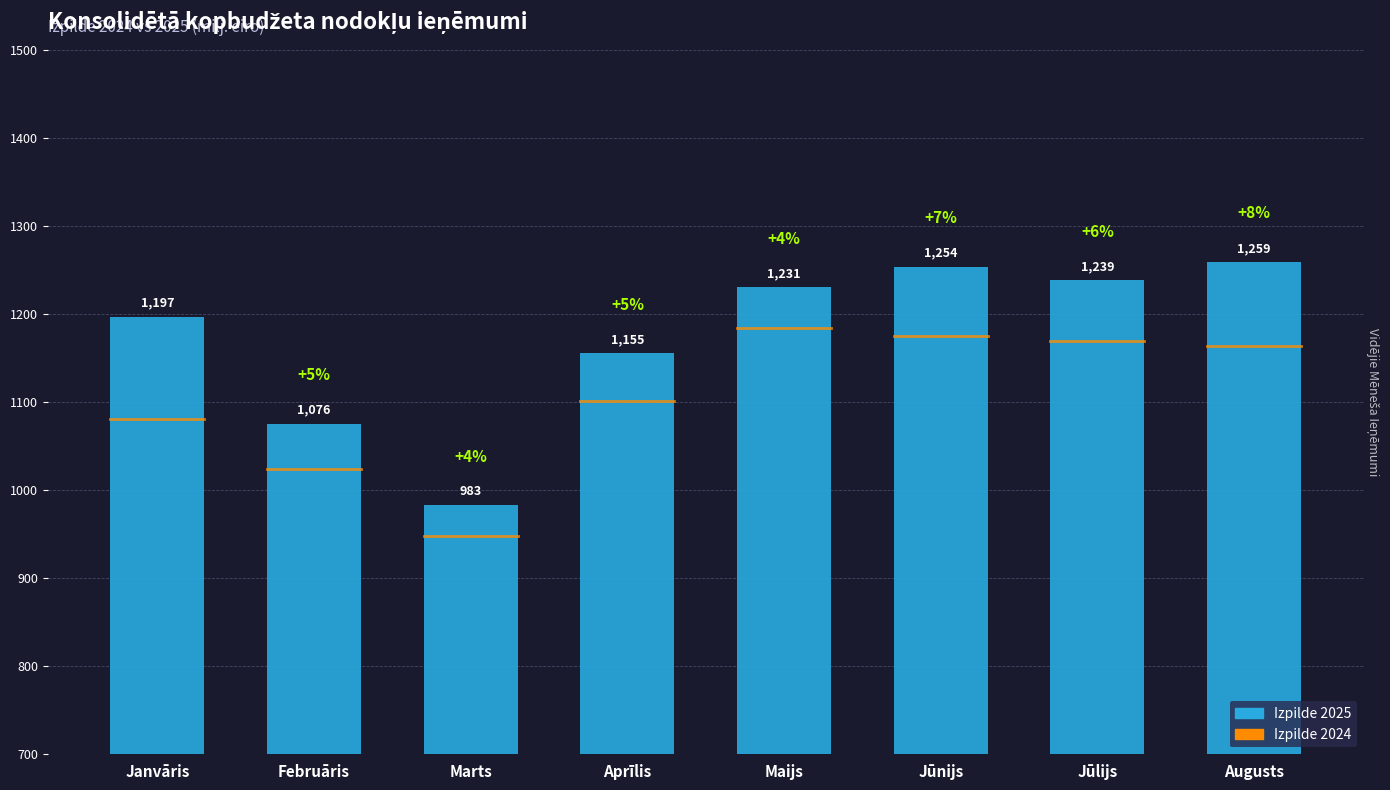

What is the ratio of the value at Marts to the value at Maijs?

0.8